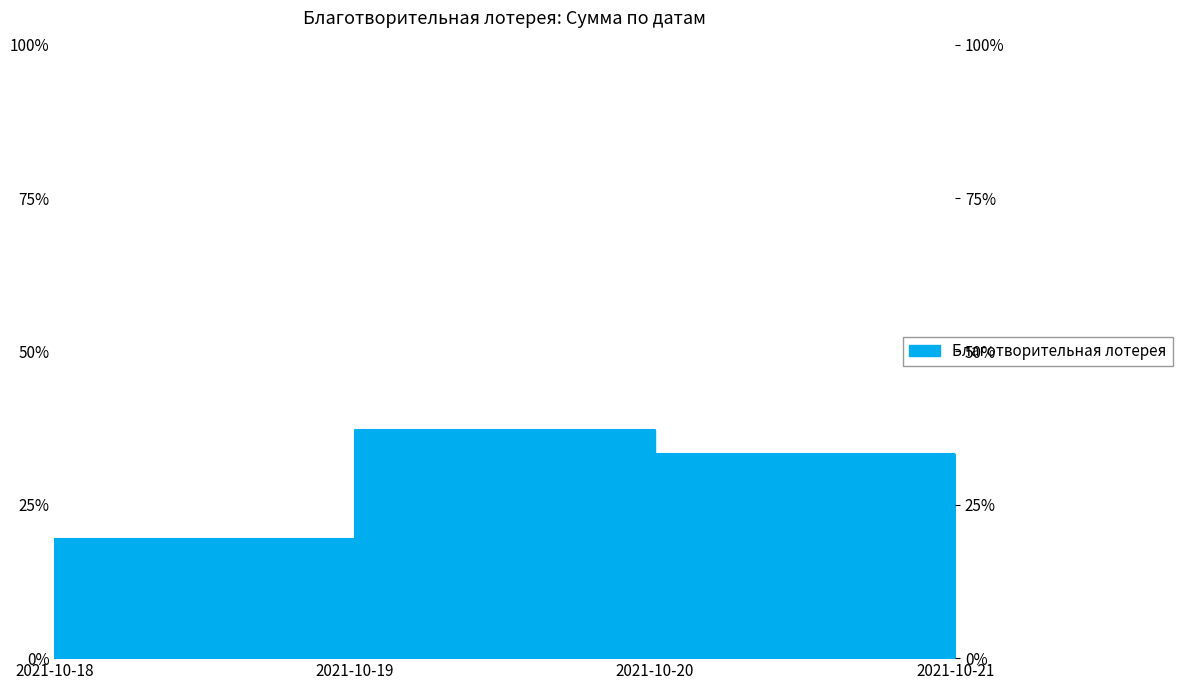

Approximately how many times larger is the value at 2021-10-19 compared to 2021-10-21?

3.7